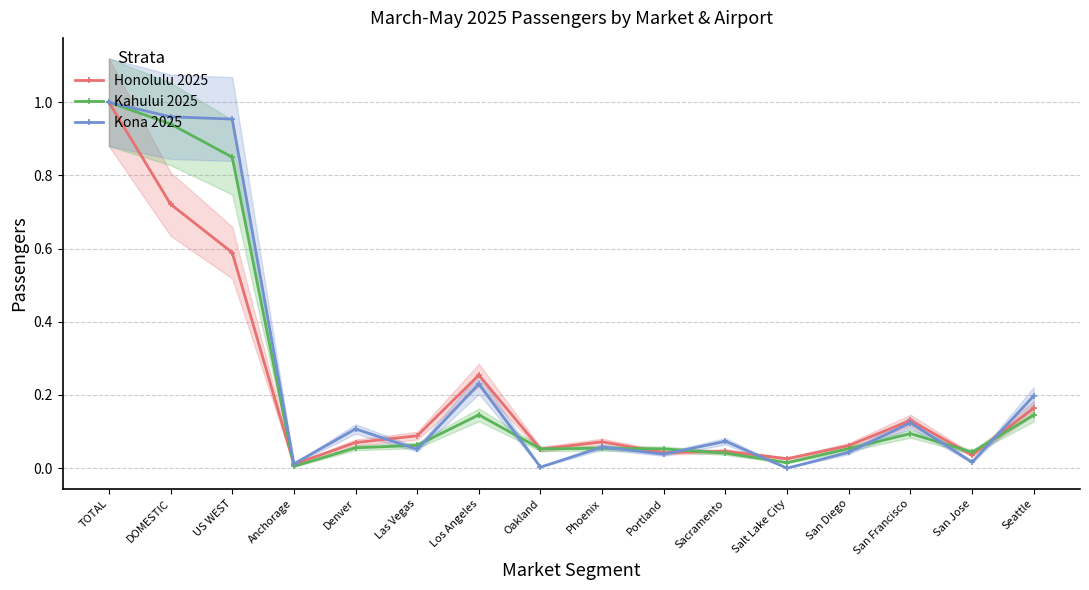

Reading left to right, list all the values displayed in this chart.

Honolulu 2025: 1.0	0.7	0.6	0.0	0.1	0.1	0.3	0.1	0.1	0.0	0.0	0.0	0.1	0.1	0.0	0.2
Kahului 2025: 1.0	0.9	0.8	0.0	0.1	0.1	0.1	0.1	0.1	0.1	0.0	0.0	0.1	0.1	0.0	0.1
Kona 2025: 1.0	1.0	1.0	0.0	0.1	0.1	0.2	0.0	0.1	0.0	0.1	0.0	0.0	0.1	0.0	0.2